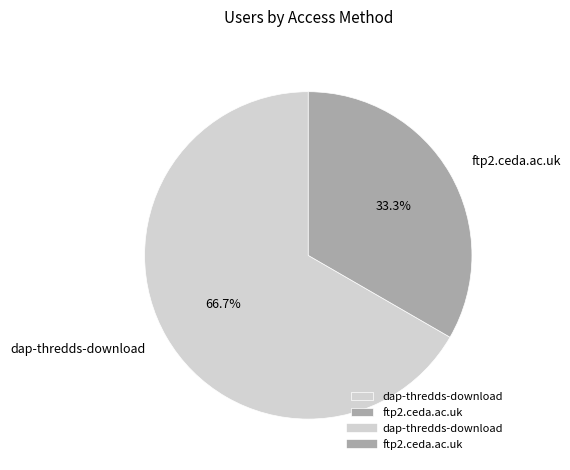

To the nearest percent, what is the difference between the largest and smallest slice percentages?

33%